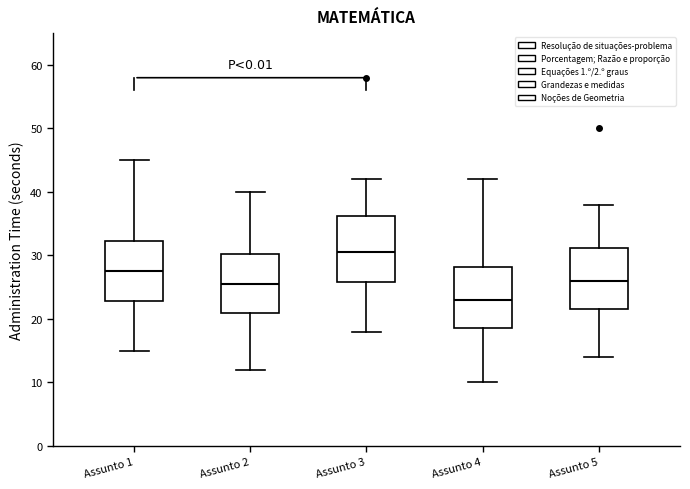

Reading left to right, transcribe this box plot: for each box, give where its median line is, the range the box spans, and where its two whiskers end, as read against the y-axis. The values are not printed on the chart, so give them approximately, as read against the axis.

Assunto 1: median 28, box 23 to 32, whiskers 15 to 45
Assunto 2: median 26, box 21 to 30, whiskers 12 to 40
Assunto 3: median 31, box 26 to 36, whiskers 18 to 42
Assunto 4: median 23, box 19 to 28, whiskers 10 to 42
Assunto 5: median 26, box 22 to 31, whiskers 14 to 38